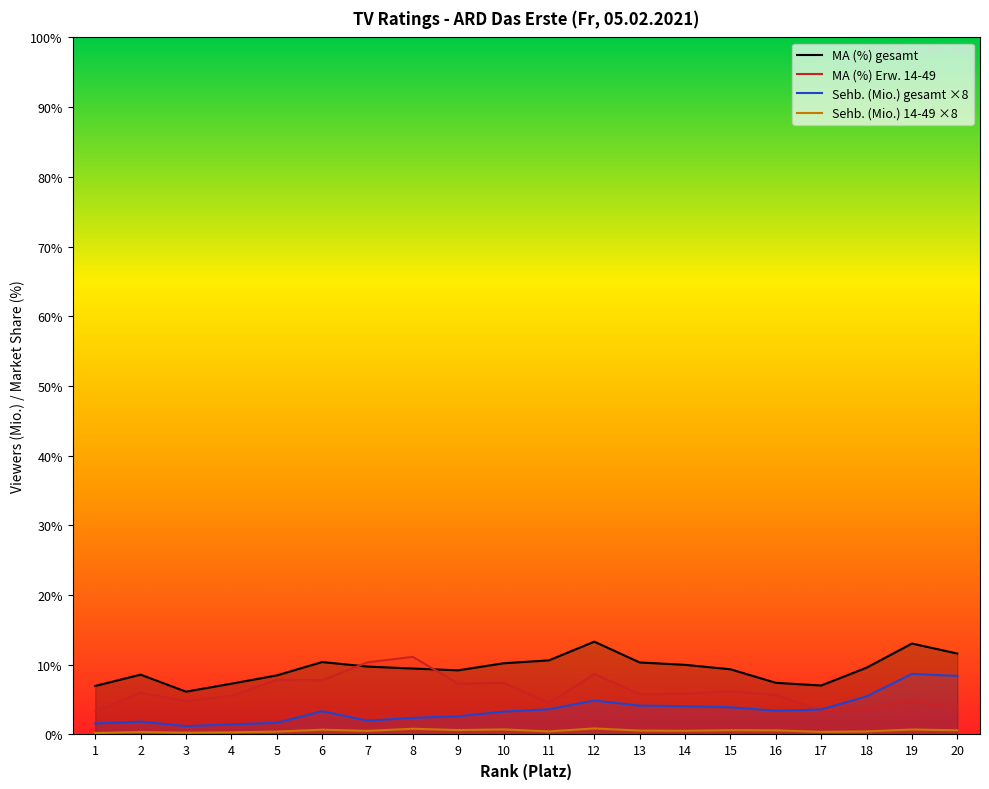

At which category is the sum across all series the highest?

19